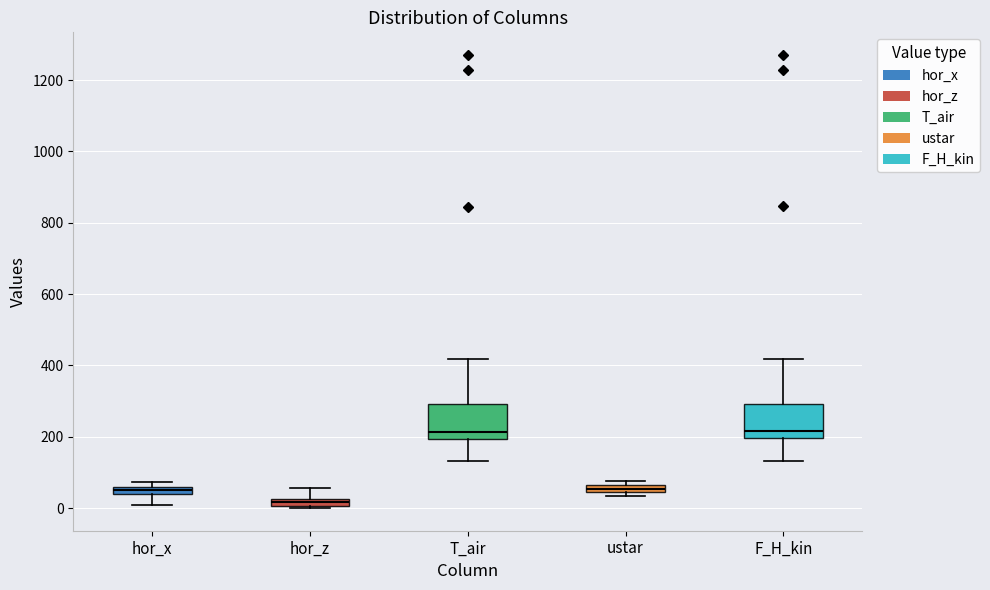

Where does the lower whisker of the box for F_H_kin end on the y-axis? The values are not printed on the chart, so give them approximately, as read against the axis.

140